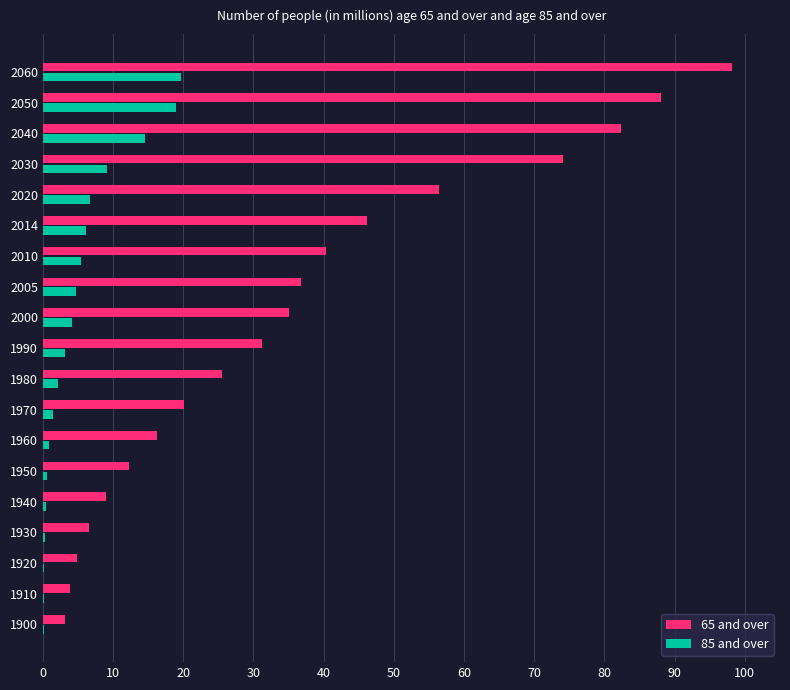

What is the total value across all series at 2000?

39.2